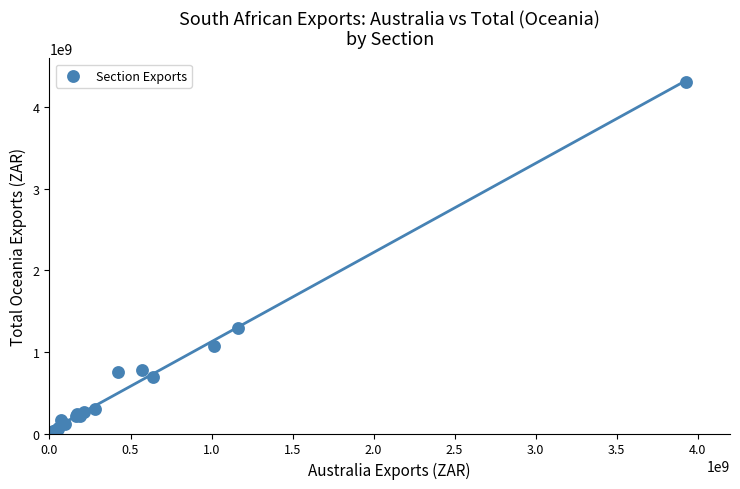

What Y value in the scatter plot is closest to 2158208204?

1290793548